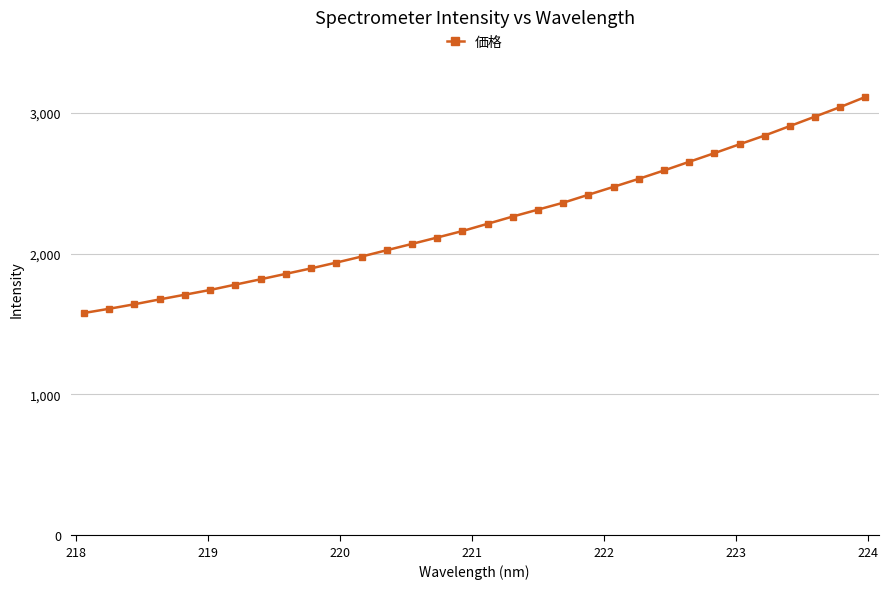

What is the difference between the second highest and minimum values?

1462.7